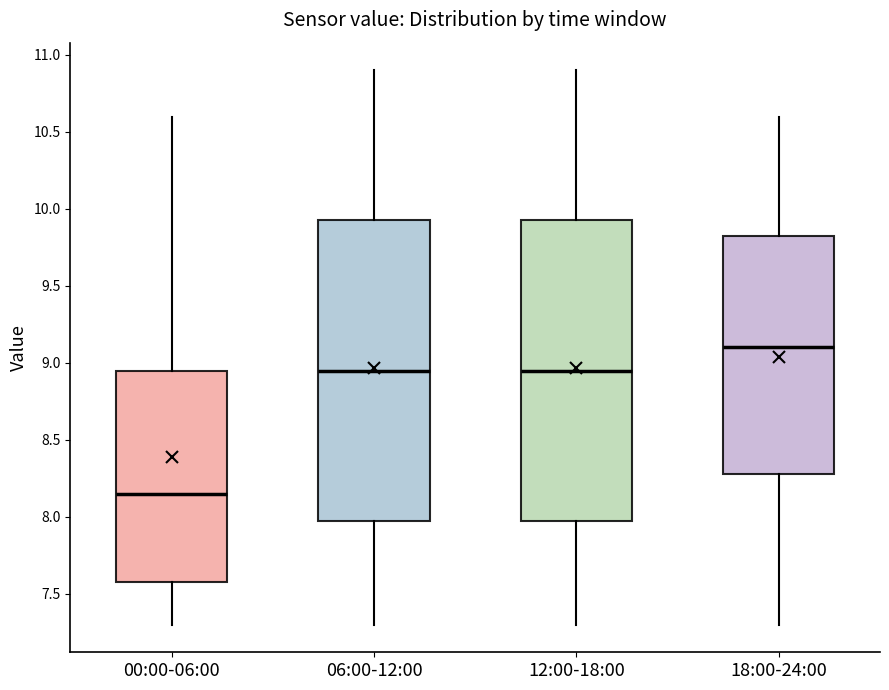

Reading left to right, transcribe this box plot: for each box, give where its median line is, the range the box spans, and where its two whiskers end, as read against the y-axis. The values are not printed on the chart, so give them approximately, as read against the axis.

00:00-06:00: median 8.15, box 7.60 to 8.95, whiskers 7.30 to 10.60
06:00-12:00: median 8.95, box 8.00 to 9.95, whiskers 7.30 to 10.90
12:00-18:00: median 8.95, box 8.00 to 9.95, whiskers 7.30 to 10.90
18:00-24:00: median 9.10, box 8.30 to 9.85, whiskers 7.30 to 10.60